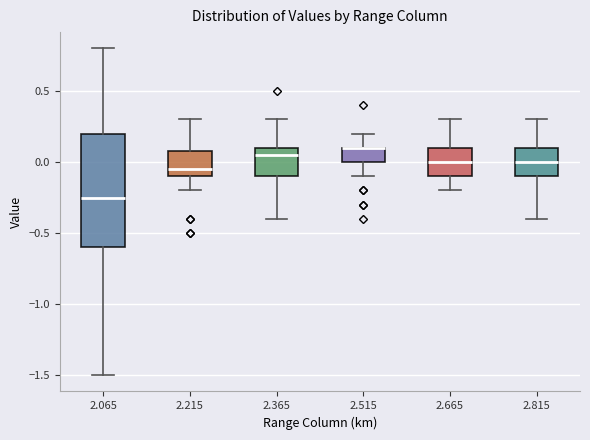

Which box is the tallest, from its lower edge to its upper edge?

2.065